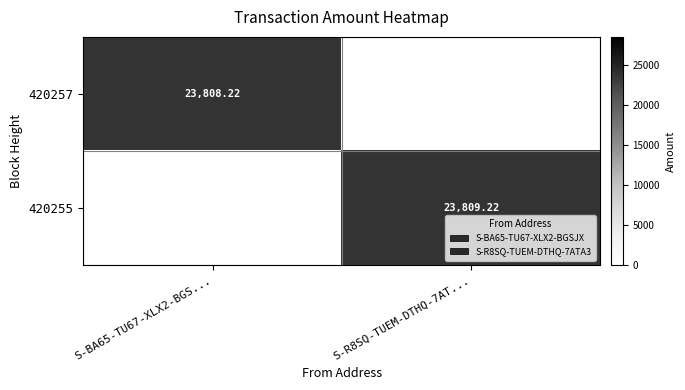

Which series has the largest total across all categories?

420255